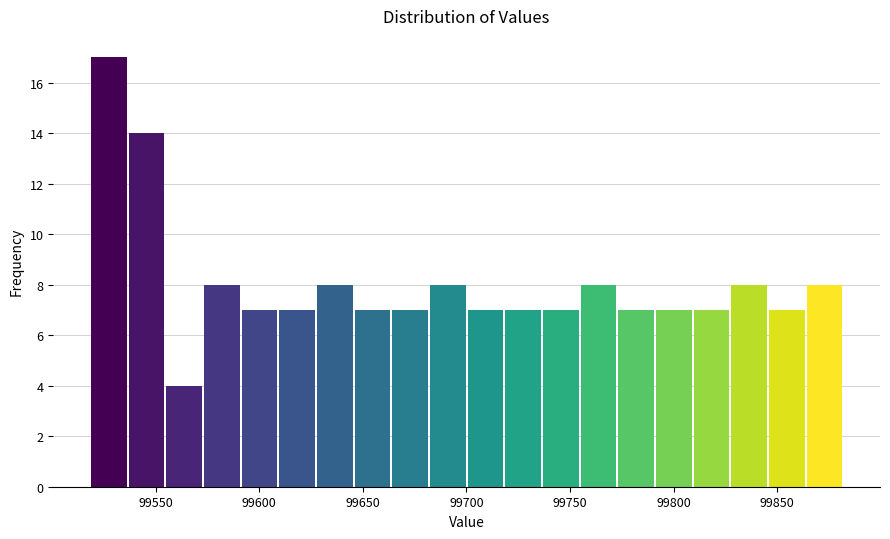

Read against the x-axis, roughly where is the centre of the tallest bar?

99525